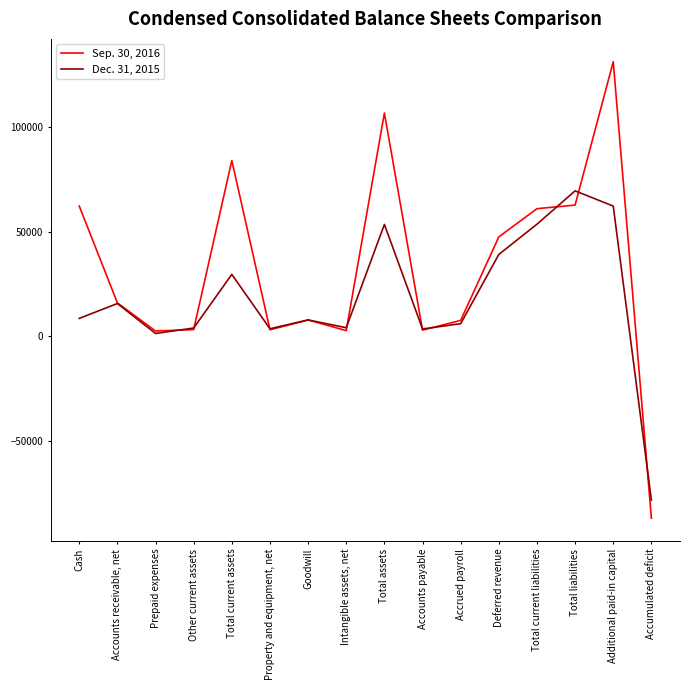

True or false: Dec. 31, 2015 has a value of 69560 at Total liabilities.

True